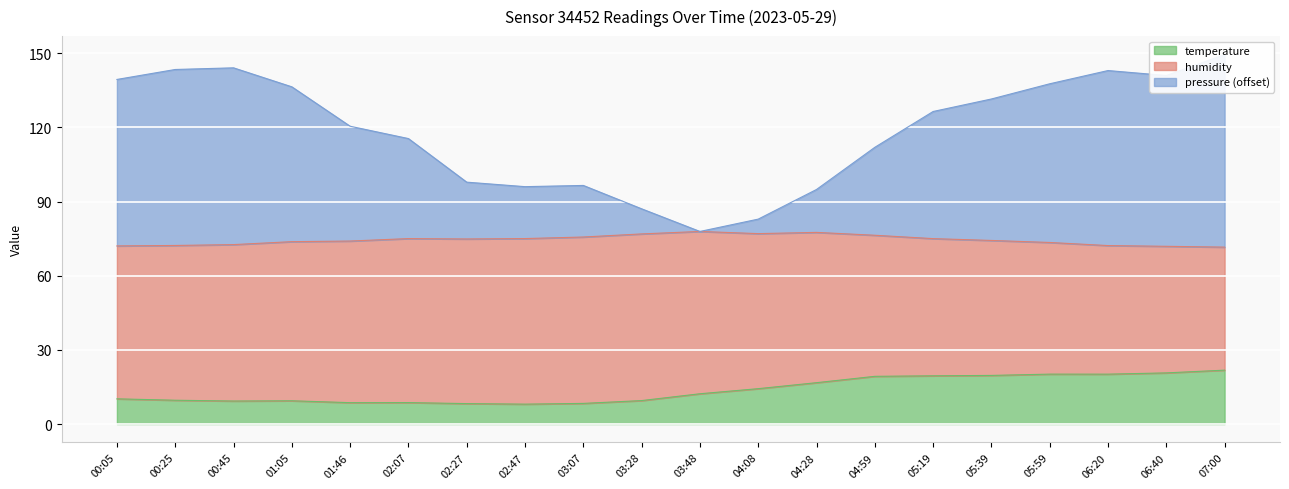

What is the label of the 5th point from the right?

05:39